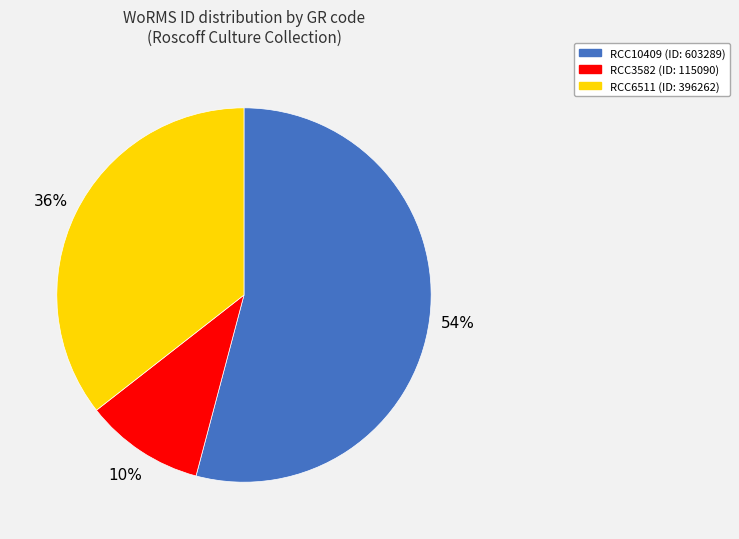

To the nearest percent, what is the average slice percentage?

33%